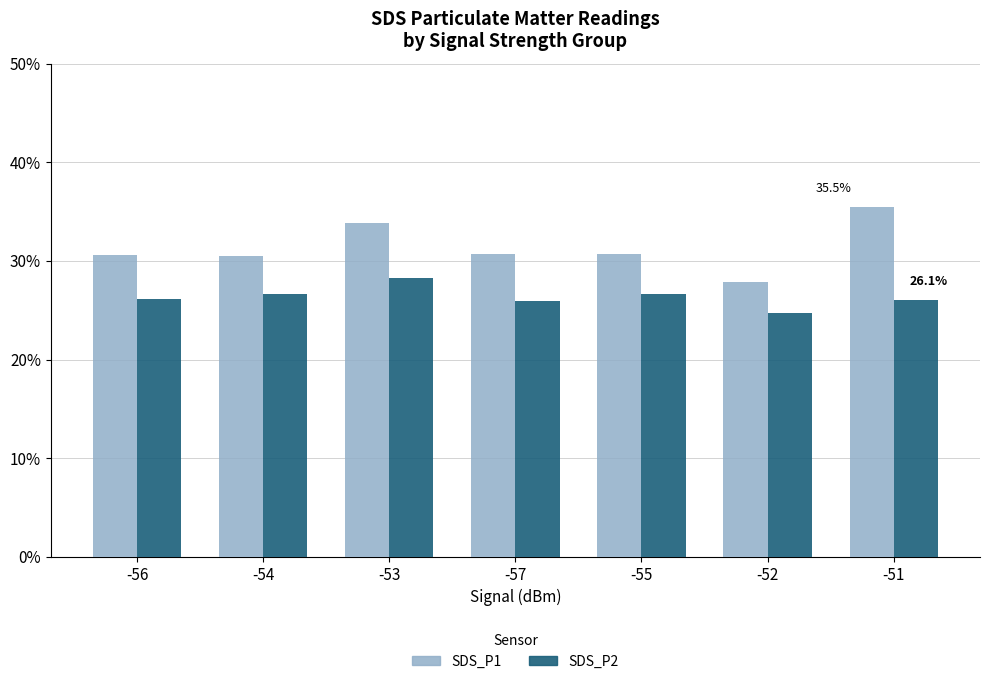

How many groups of bars are there?

7